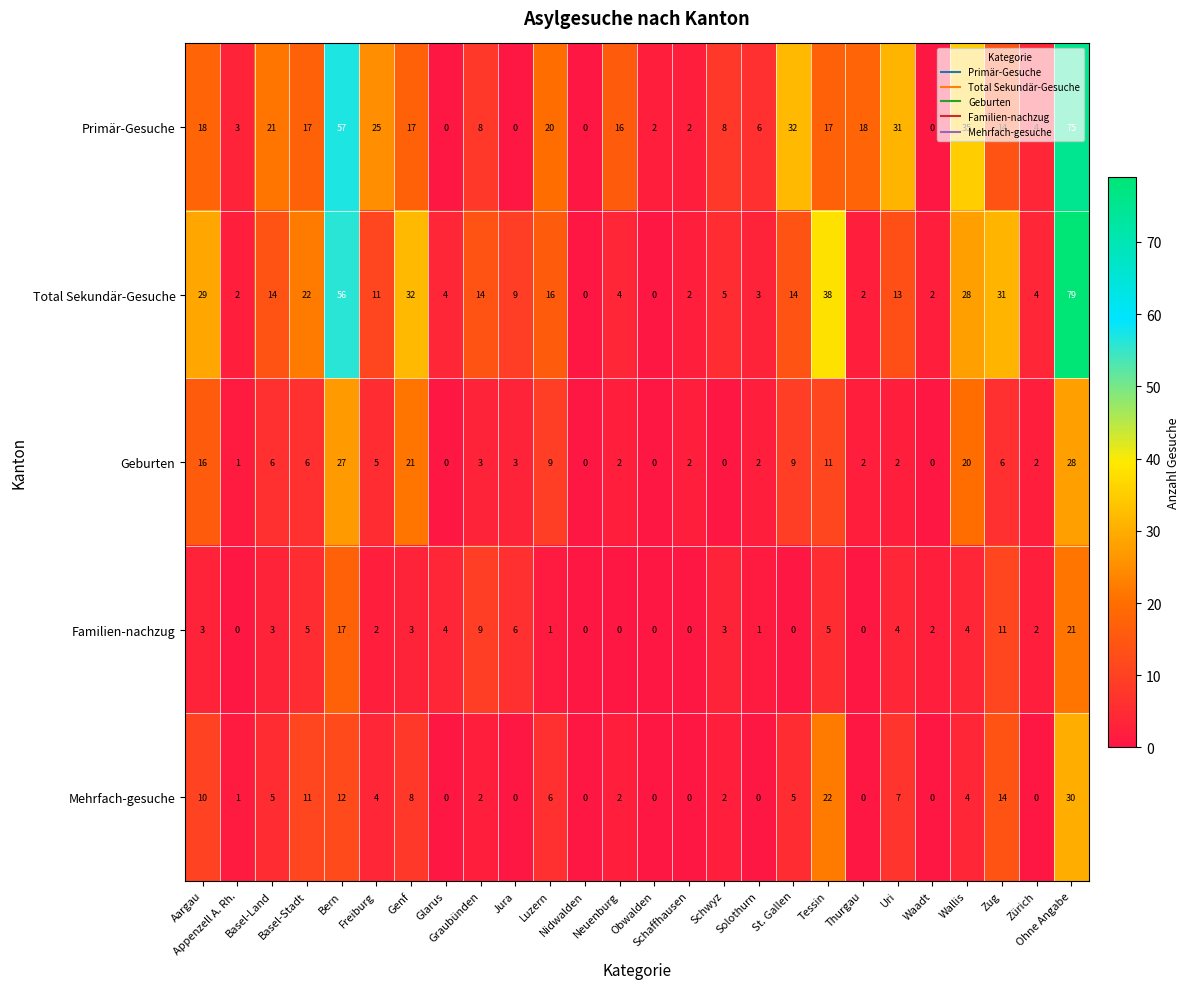

Which series has the largest range (max minus min)?

Total Sekundär-Gesuche